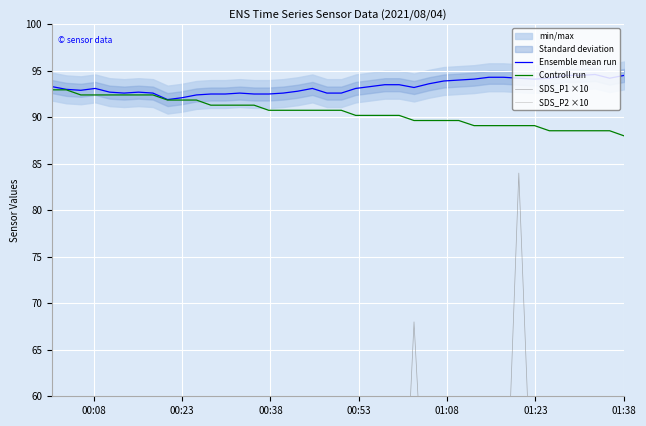

What is the lowest value of the Ensemble mean run series?

91.9